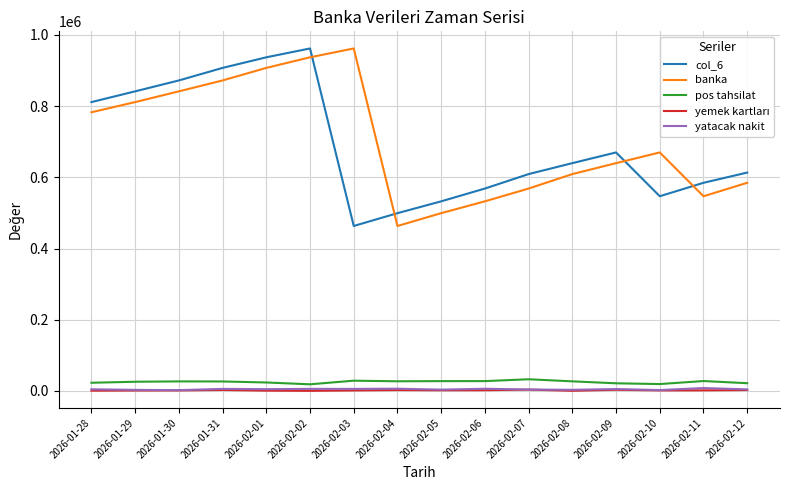

True or false: pos tahsilat and col_6 cross at least once.

False